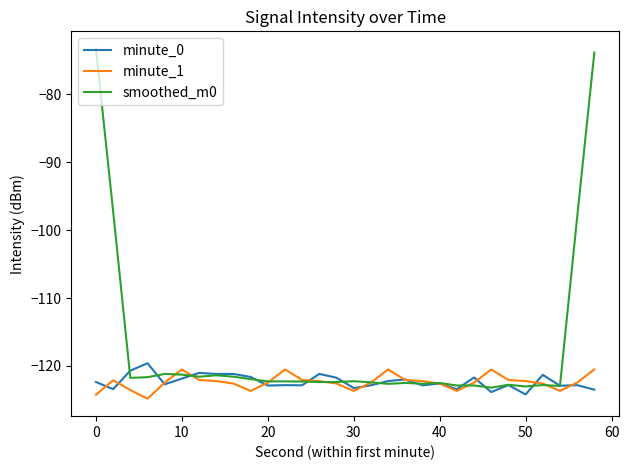

Which series has the largest range (max minus min)?

smoothed_m0